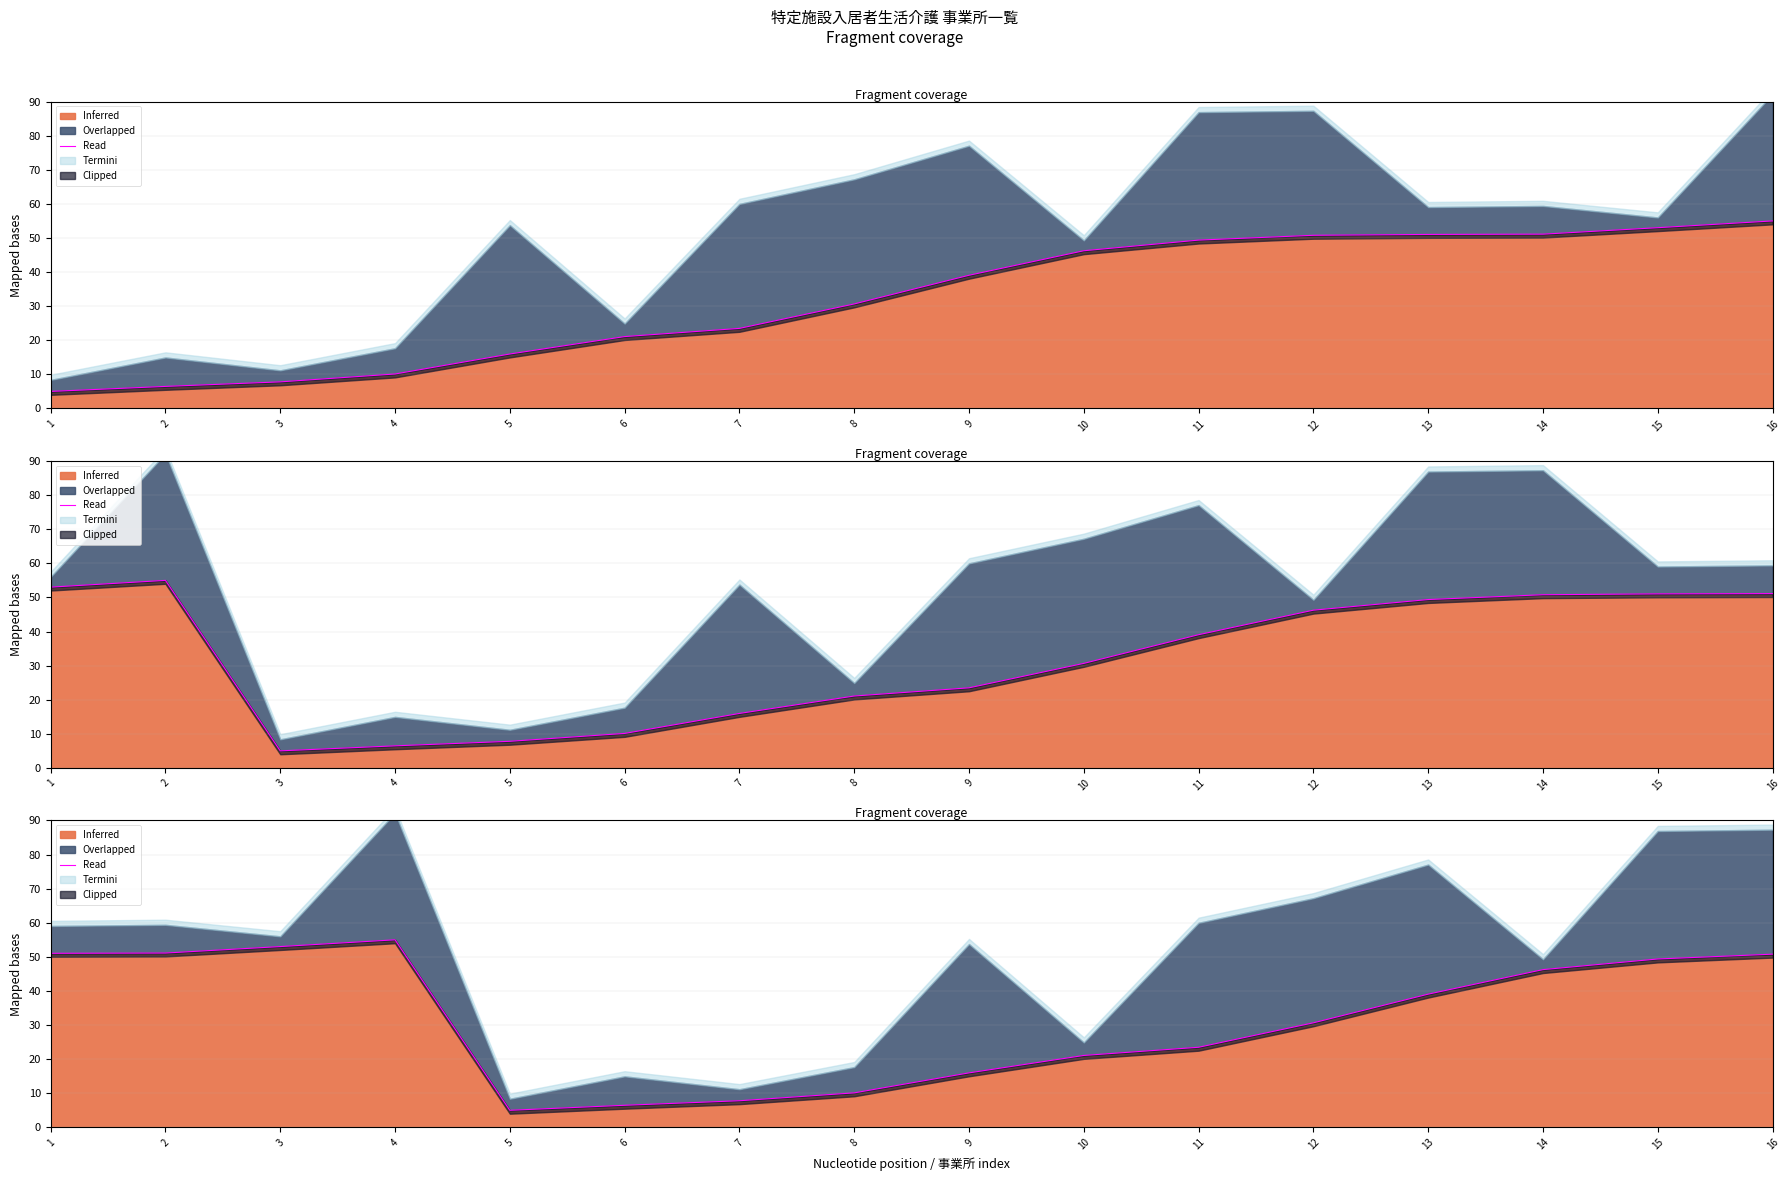

What is the change in value from 8 to 16?

+40.7